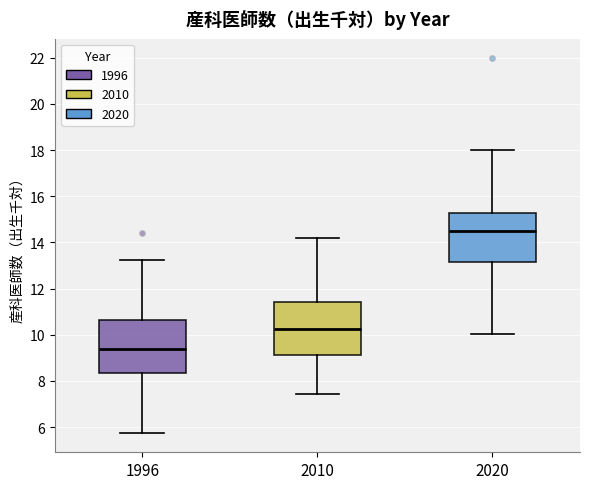

Reading left to right, read every box against the y-axis: the position of its median line, the range the box covers, and the ends of its whiskers. The values are not printed on the chart, so give them approximately, as read against the axis.

1996: median 9.4, box 8.4 to 10.6, whiskers 5.8 to 13.2
2010: median 10.2, box 9.2 to 11.4, whiskers 7.4 to 14.2
2020: median 14.6, box 13.2 to 15.2, whiskers 10.0 to 18.0